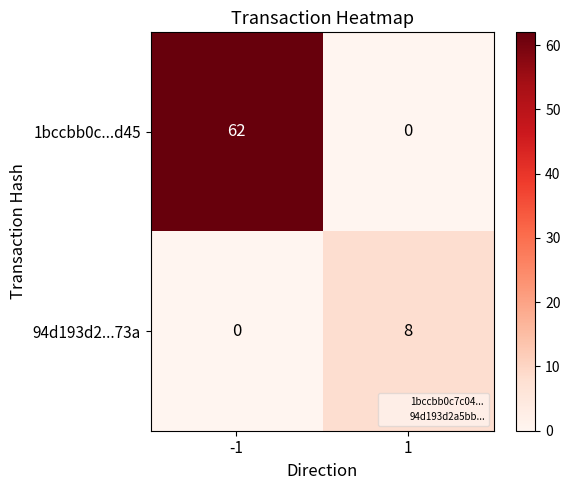

How many values in the 94d193d2...73a series are below 8?

1